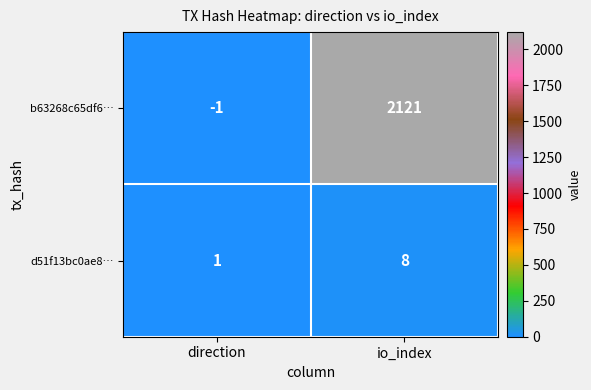

At io_index, list the series in order from smallest to largest.

d51f13bc0ae8…, b63268c65df6…